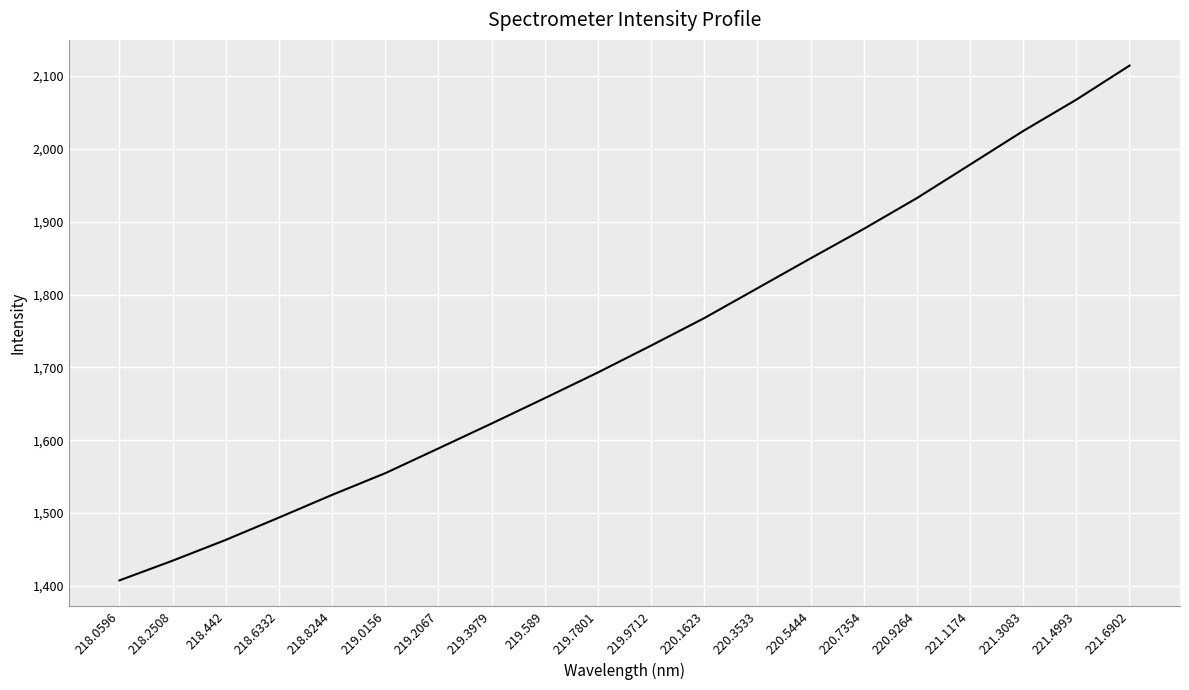

List the labels in order of value, smallest first.

218.0596, 218.2508, 218.442, 218.6332, 218.8244, 219.0156, 219.2067, 219.3979, 219.589, 219.7801, 219.9712, 220.1623, 220.3533, 220.5444, 220.7354, 220.9264, 221.1174, 221.3083, 221.4993, 221.6902